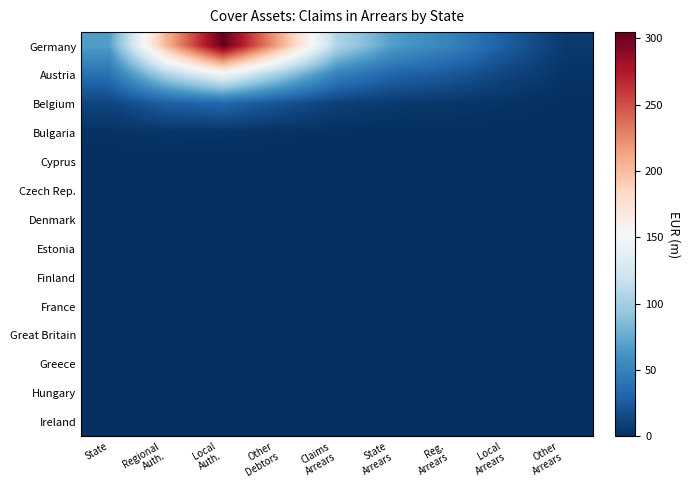

Between Local
Auth. and Local
Arrears, which is larger?

Local
Auth.